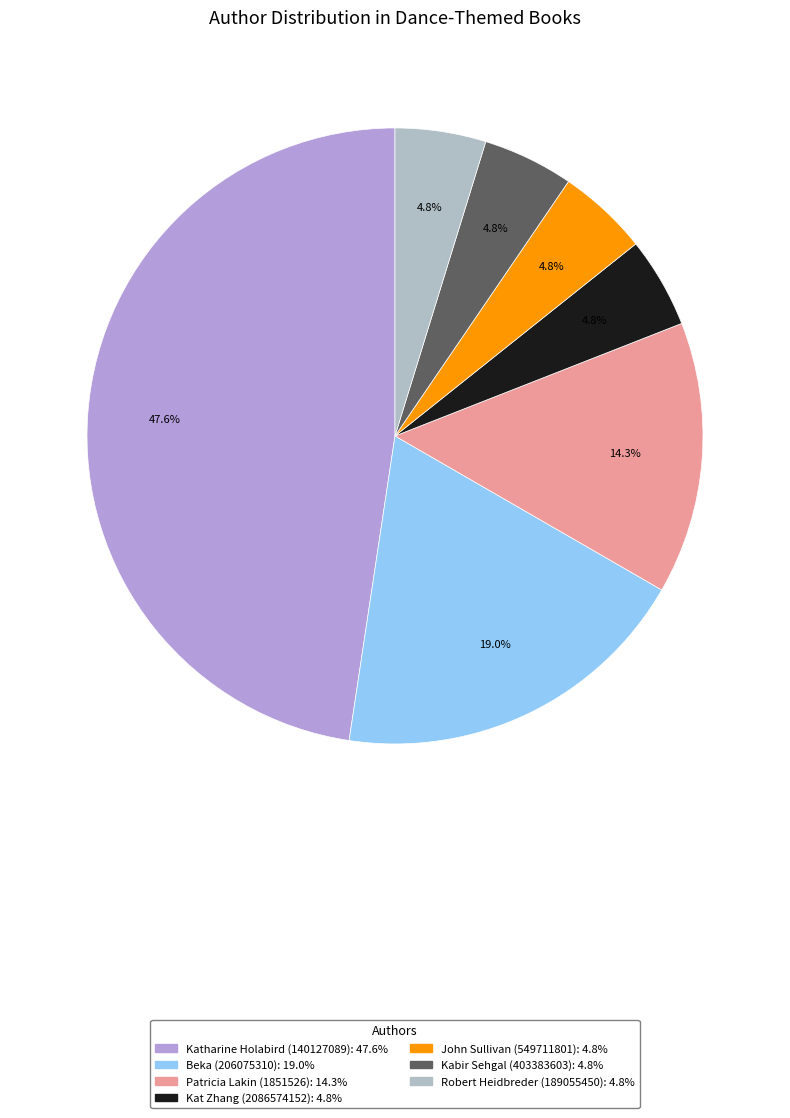

Is it true that John Sullivan is 5% of the pie?

True